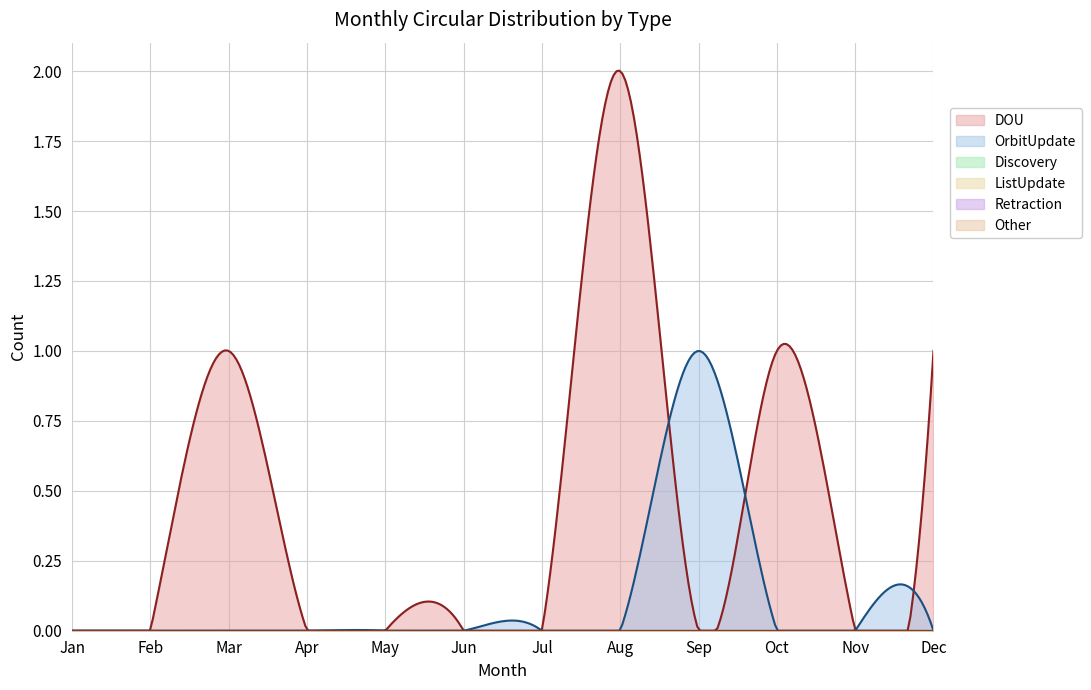

At which category is the sum across all series the highest?

Aug